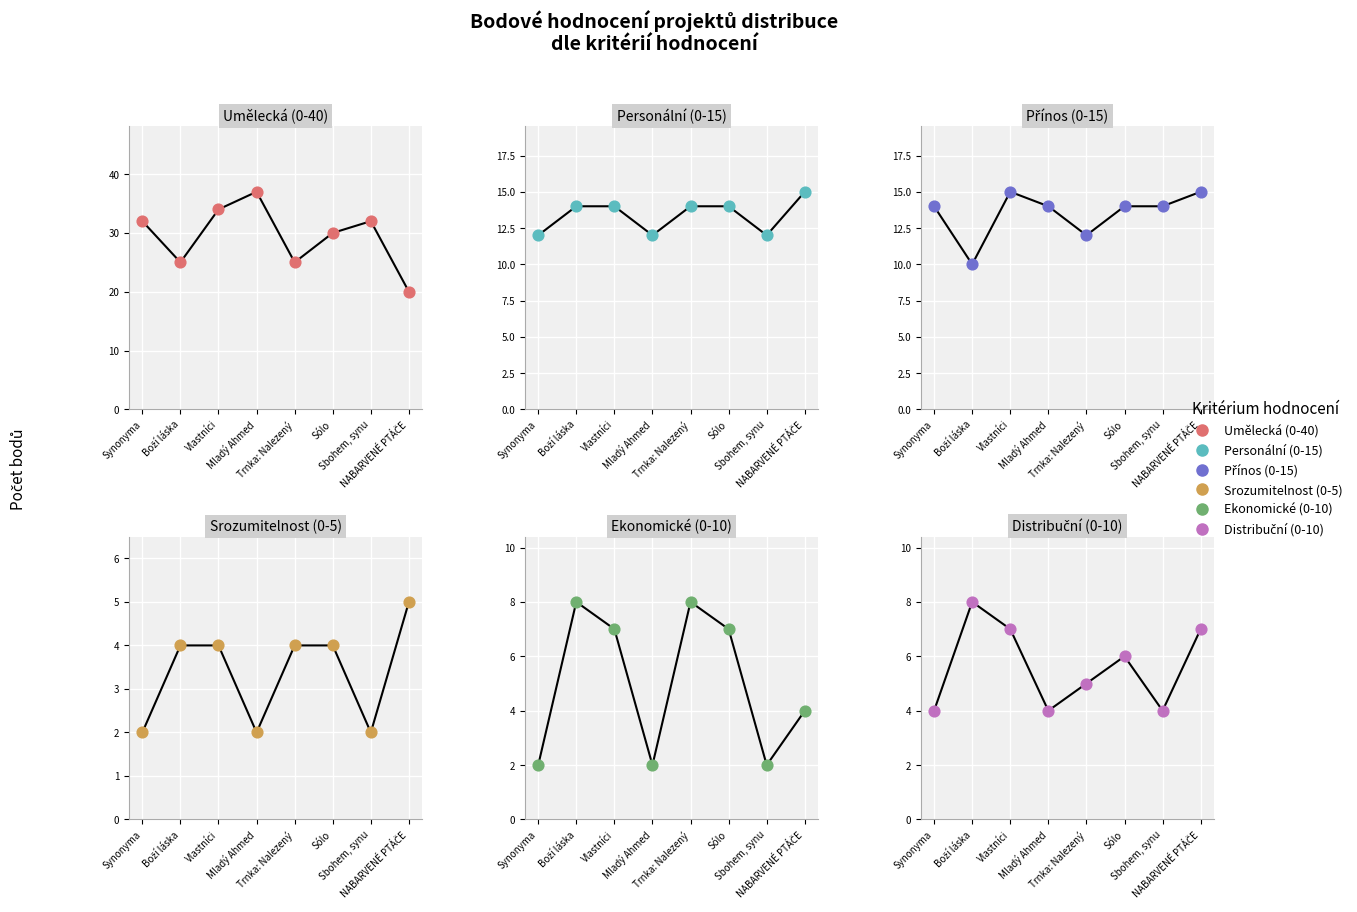

Which series reaches the maximum Y coordinate?

Umělecká (0-40)